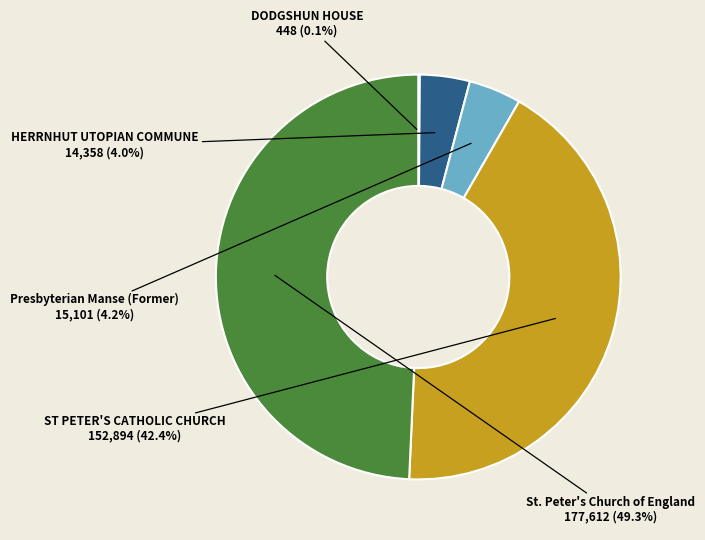

Which has a higher value, ST PETER'S CATHOLIC CHURCH or HERRNHUT UTOPIAN COMMUNE?

ST PETER'S CATHOLIC CHURCH